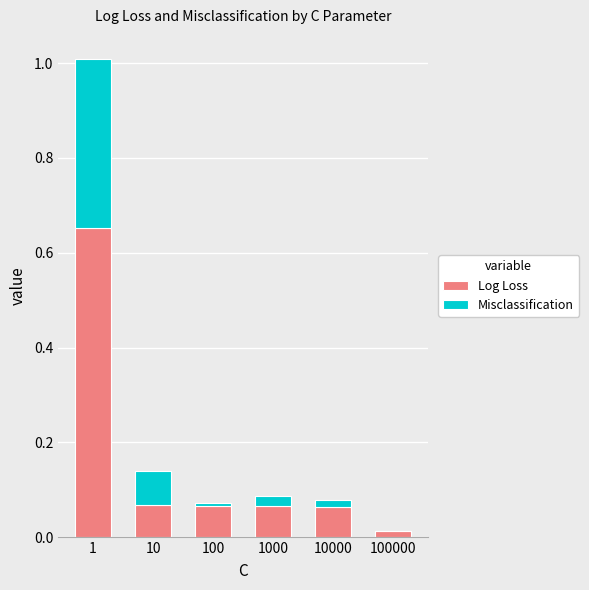

Is it true that Log Loss equals 0.3 at 1?

False